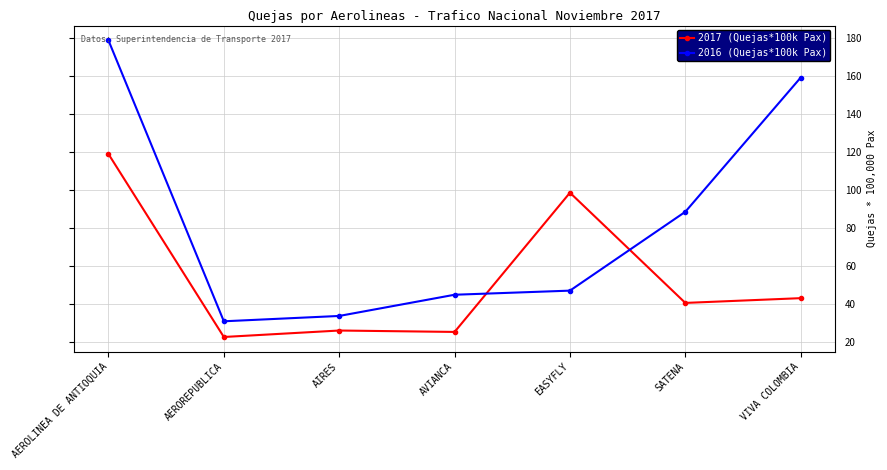

What is the label of the 1st point from the left?

AEROLINEA DE ANTIOQUIA